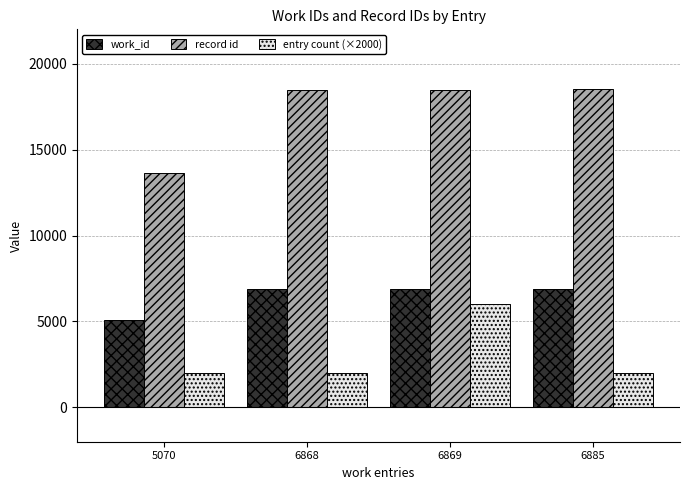

What is the minimum value for record id?

13617